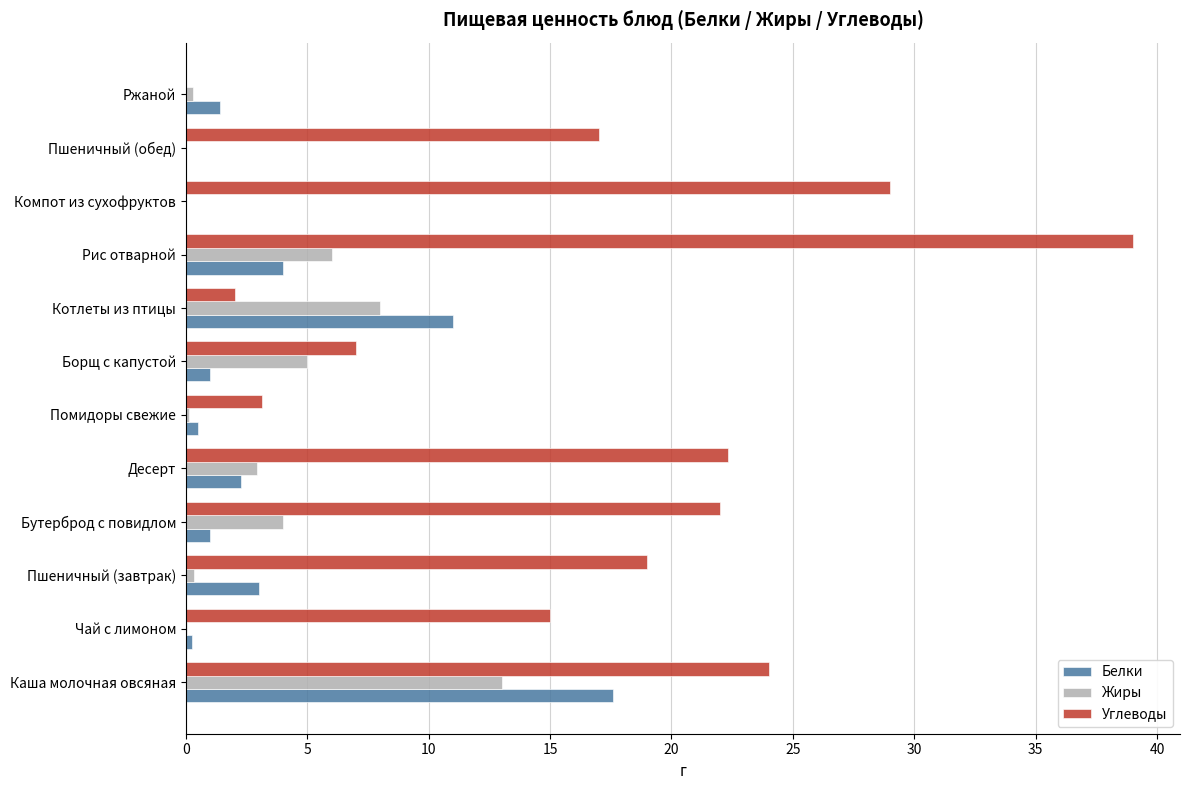

Is the value of Углеводы at Чай с лимоном greater than the value of Жиры at Десерт?

Yes